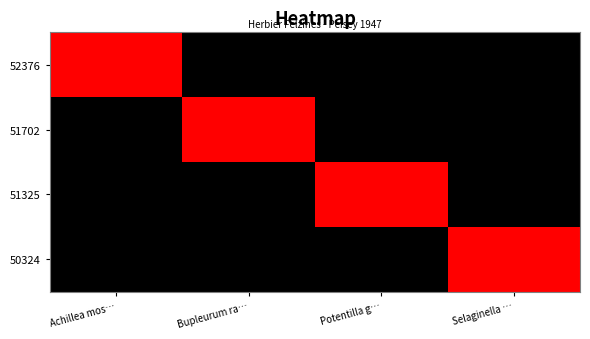

Which series has the widest spread of values?

52376